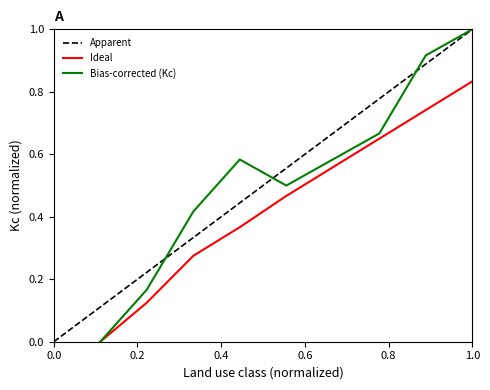

At which category does the data reach its first local valley?

5